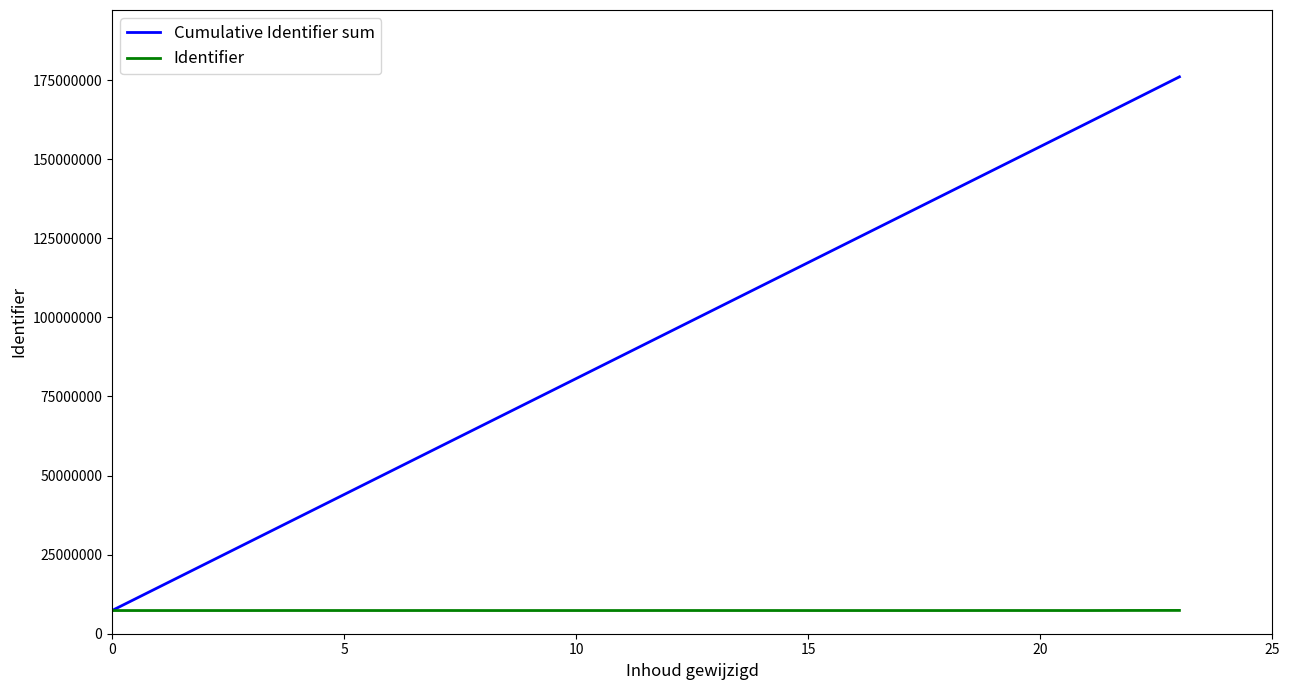

List the series in order of their overall mean, lowest first.

Identifier, Cumulative Identifier sum